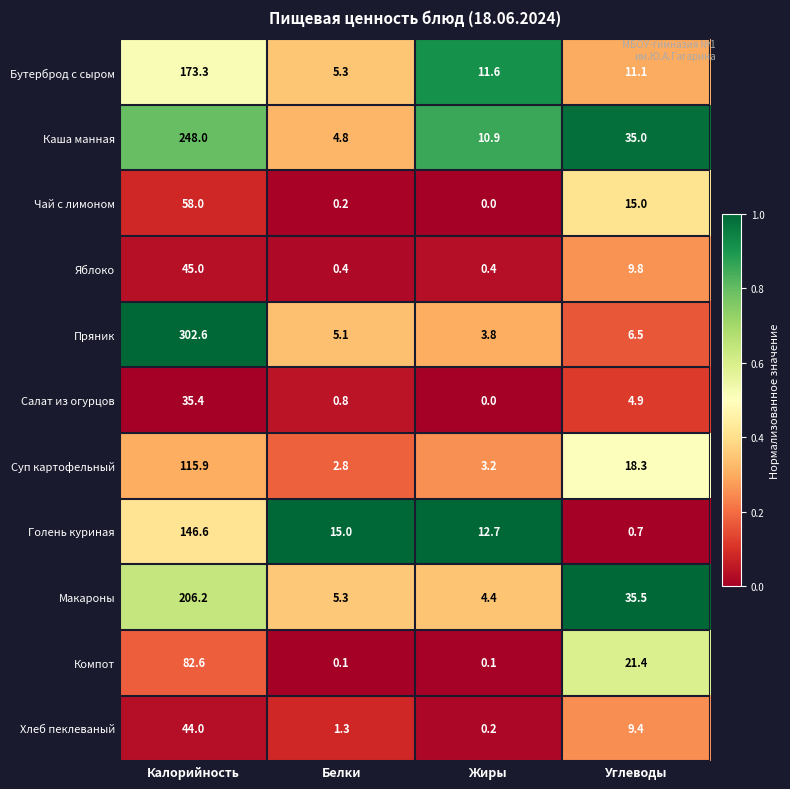

At how many categories does at least one series exceed 0?

4